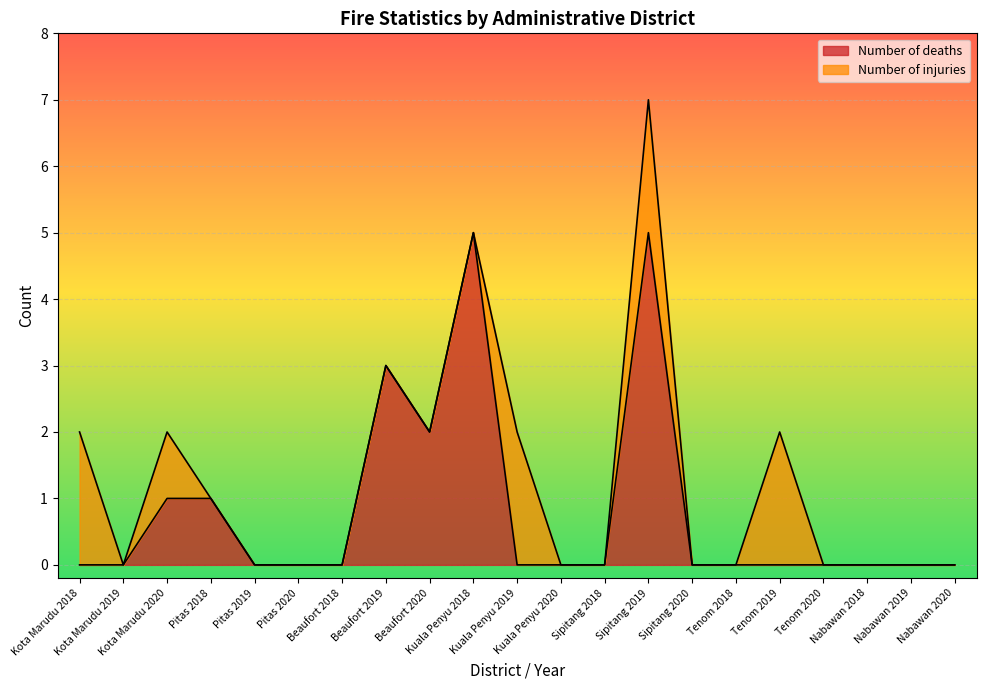

What is the value of the 3rd point from the left?

1